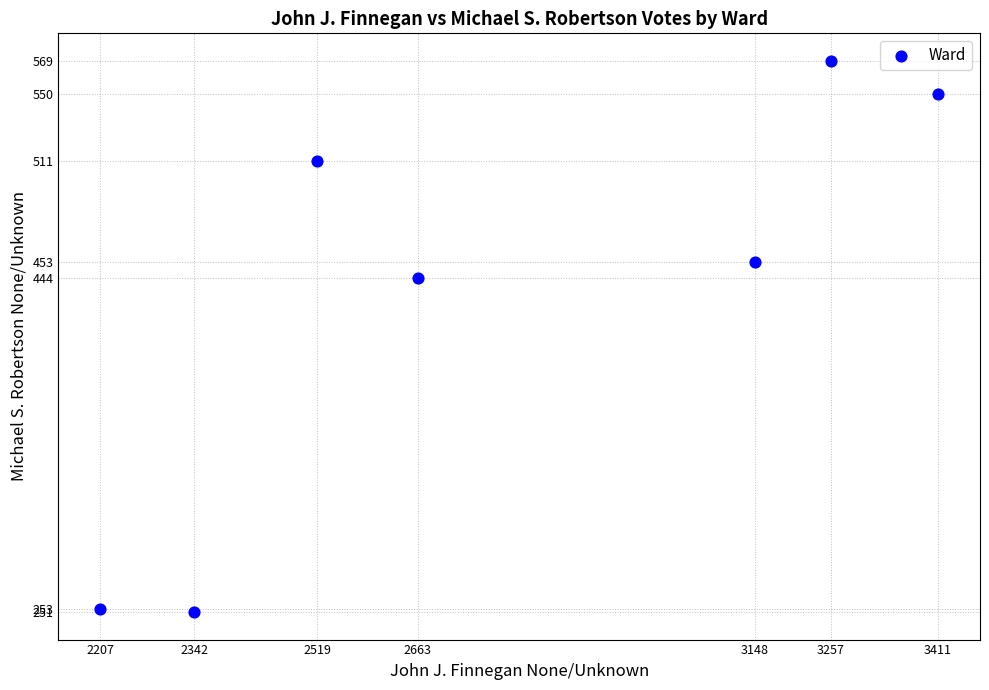

What Y value in the scatter plot is closest to 410?

444